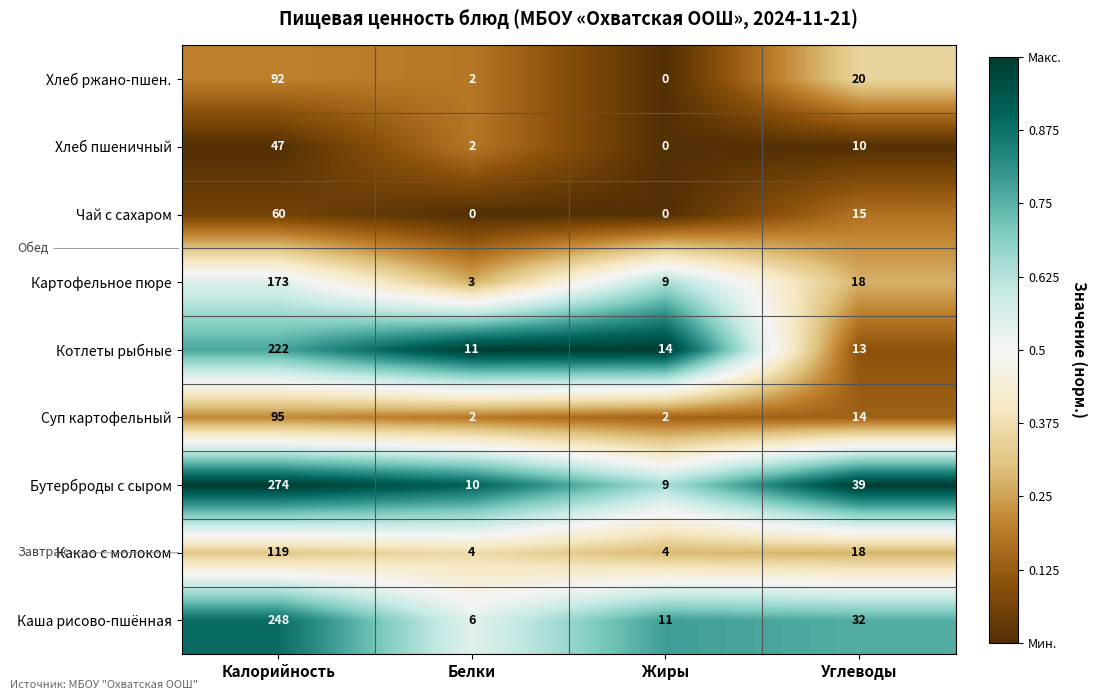

What is the total value across all series at Углеводы?

179